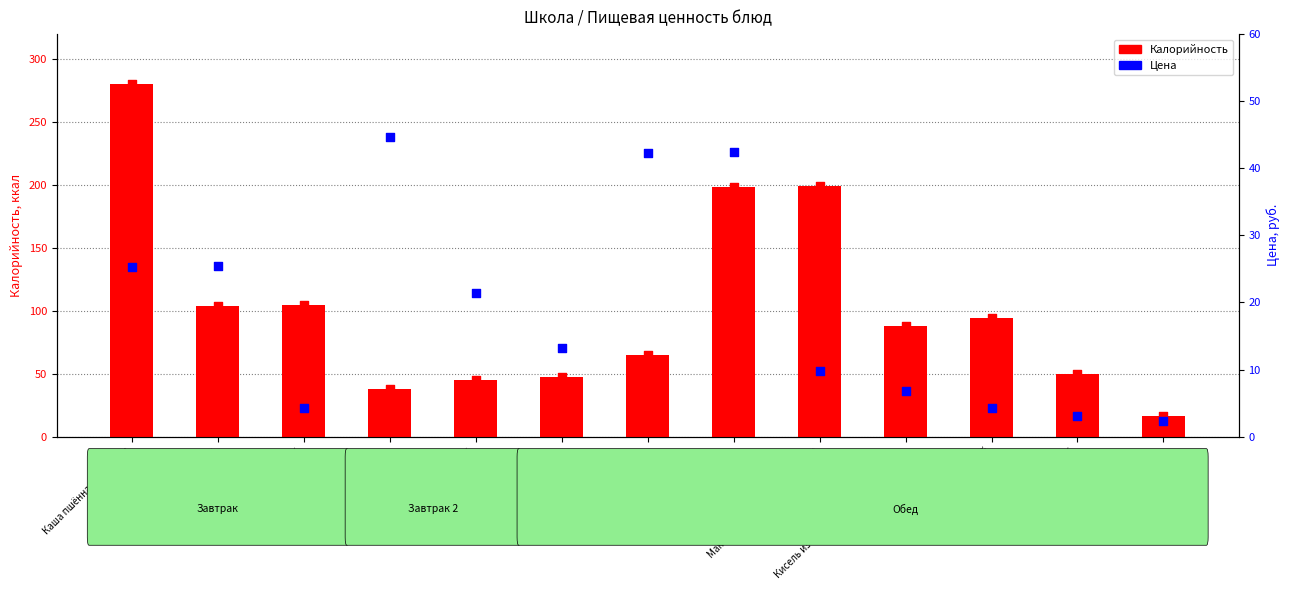

Is the value of Цена at Кисель из плодов чёрной смородины greater than the value of Калорийность at Сметана?

No